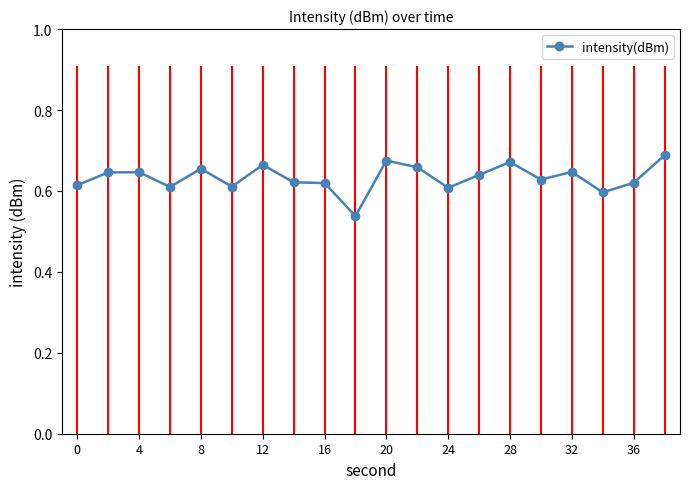

Count the values in the range 0 to 1.

20